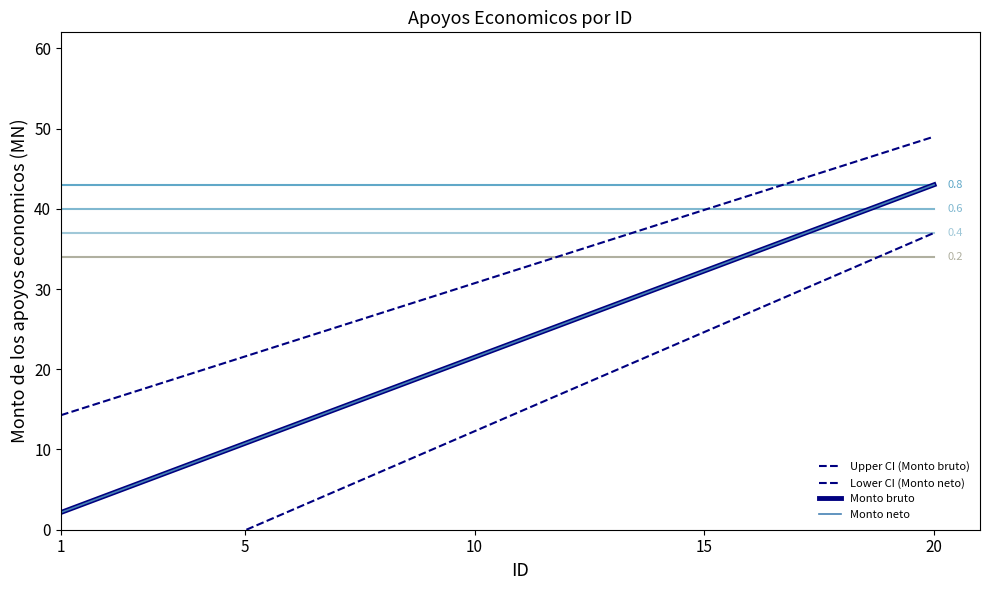

Reading left to right, list all the values displayed in this chart.

Upper CI (Monto bruto): 14.3	16.1	17.9	19.8	21.6	23.4	25.2	27.1	28.9	30.7	32.6	34.4	36.2	38.0	39.9	41.7	43.5	45.3	47.2	49.0
Lower CI (Monto neto): -10.0	-7.5	-5.0	-2.6	-0.1	2.4	4.9	7.3	9.8	12.3	14.7	17.2	19.7	22.2	24.6	27.1	29.6	32.1	34.5	37.0
Monto bruto: 2.1	4.3	6.5	8.6	10.8	12.9	15.0	17.2	19.4	21.5	23.7	25.8	27.9	30.1	32.2	34.4	36.5	38.7	40.9	43.0
Monto neto: 2.1	4.3	6.5	8.6	10.8	12.9	15.0	17.2	19.4	21.5	23.7	25.8	27.9	30.1	32.2	34.4	36.5	38.7	40.9	43.0